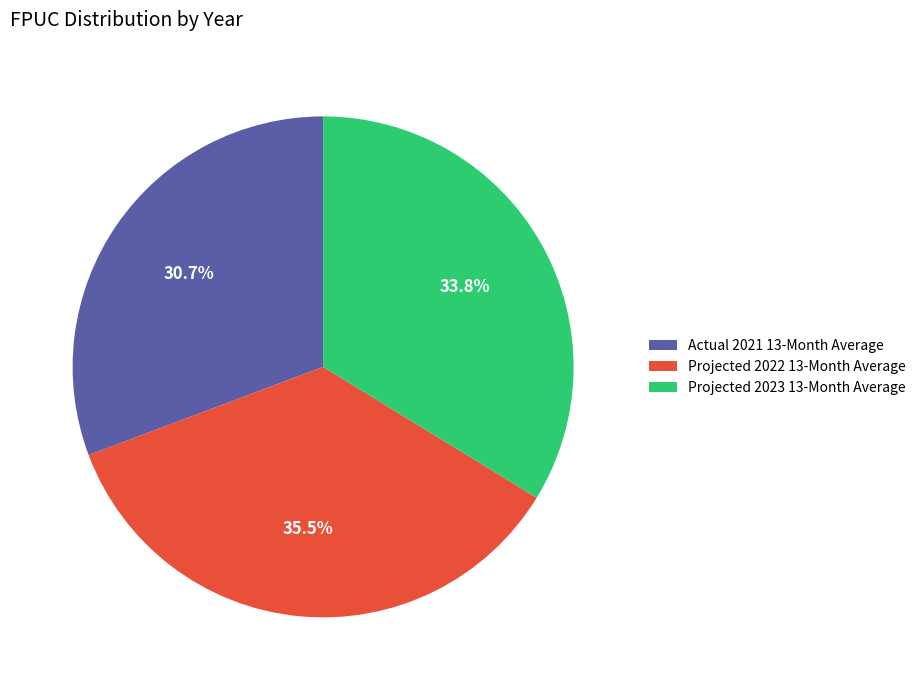

Count the number of slices in the pie.

3